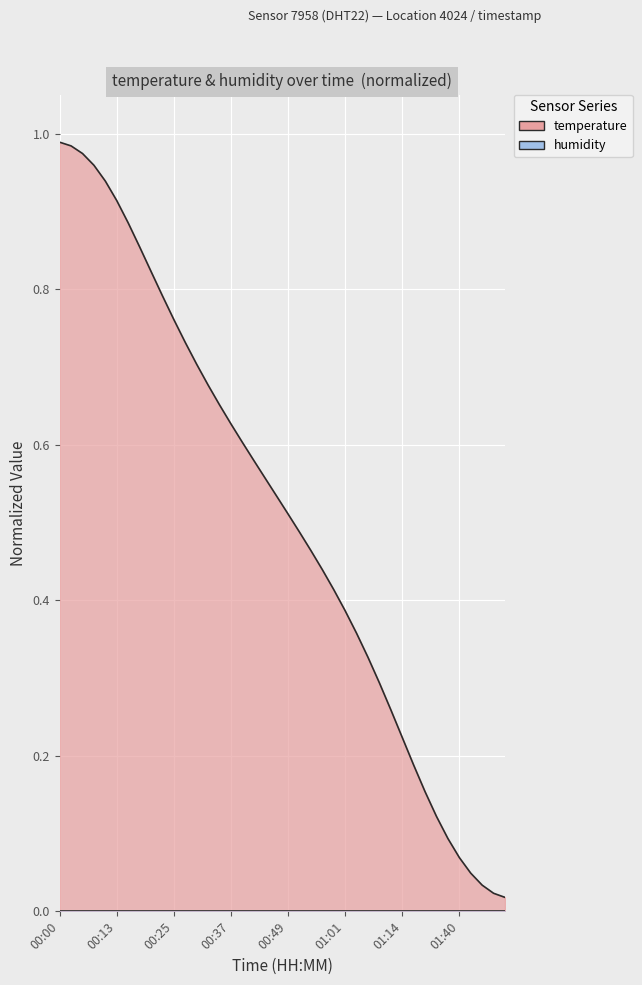

List the labels in order of value, smallest first.

01:50, 01:47, 01:45, 01:42, 01:40, 01:37, 01:35, 01:32, 01:30, 01:14, 01:11, 01:09, 01:06, 01:04, 01:01, 00:59, 00:56, 00:54, 00:52, 00:49, 00:47, 00:44, 00:42, 00:39, 00:37, 00:34, 00:32, 00:30, 00:27, 00:25, 00:22, 00:20, 00:17, 00:15, 00:13, 00:10, 00:08, 00:05, 00:03, 00:00